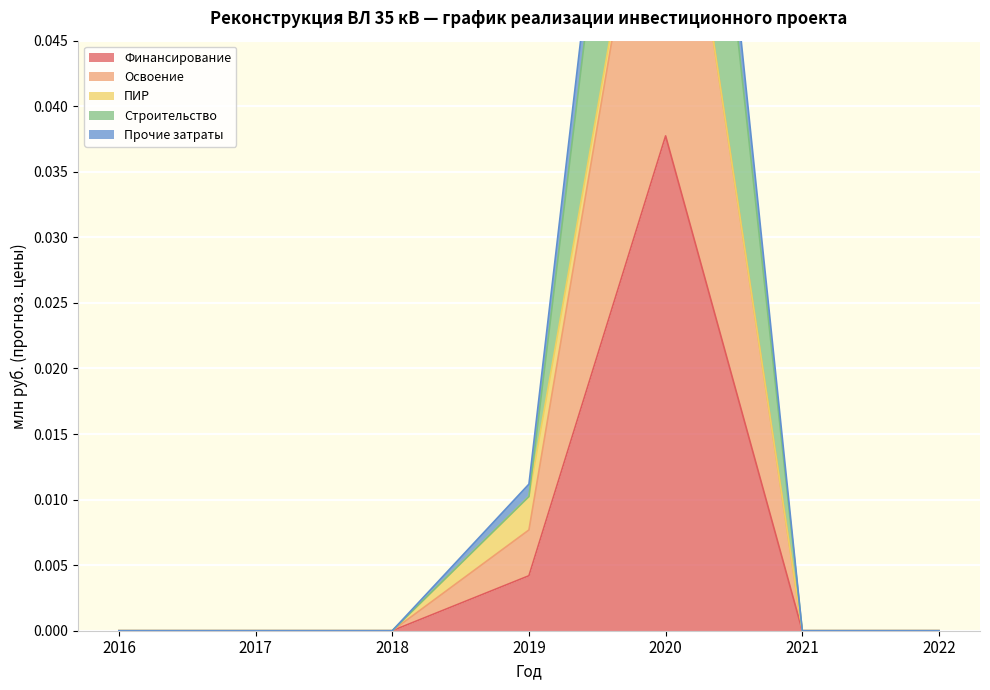

At which label does Финансирование reach its peak?

2020